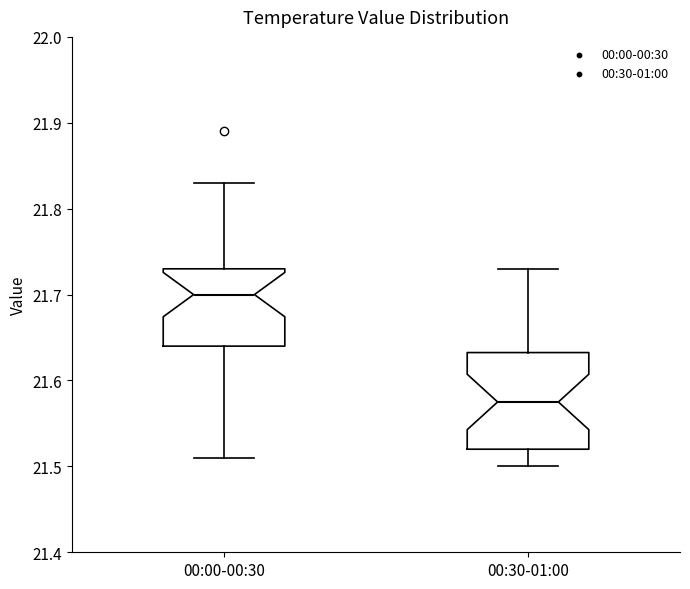

Reading left to right, transcribe this box plot: for each box, give where its median line is, the range the box spans, and where its two whiskers end, as read against the y-axis. The values are not printed on the chart, so give them approximately, as read against the axis.

00:00-00:30: median 21.70, box 21.64 to 21.73, whiskers 21.51 to 21.83
00:30-01:00: median 21.58, box 21.52 to 21.63, whiskers 21.50 to 21.73